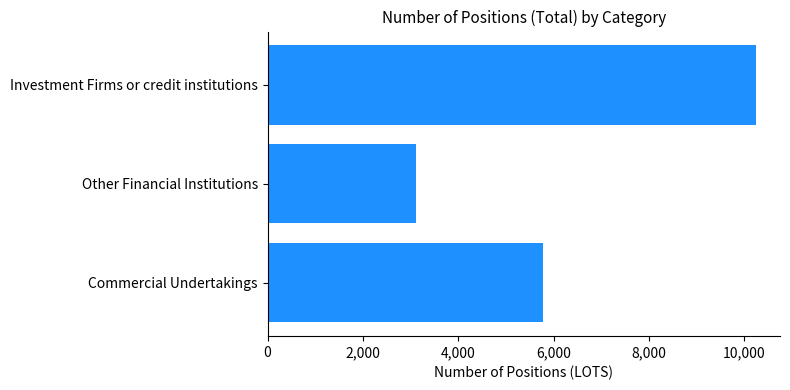

Which label corresponds to the smallest value in the chart?

Other Financial Institutions